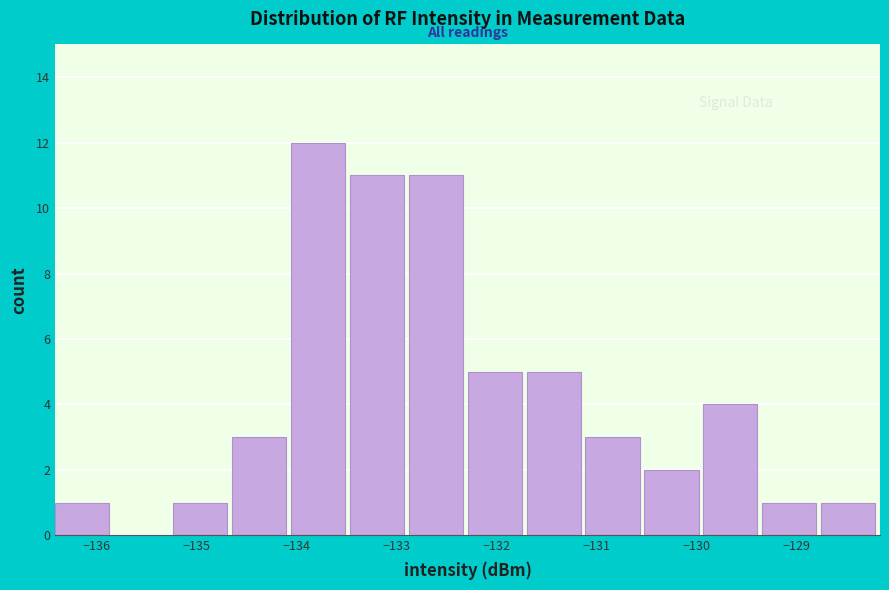

How tall is the bar that spans -131.1 to -130.5 on the x-axis? Neither the bar edges nor the heights are printed on the chart, so give them approximately, as read against the axes.

3